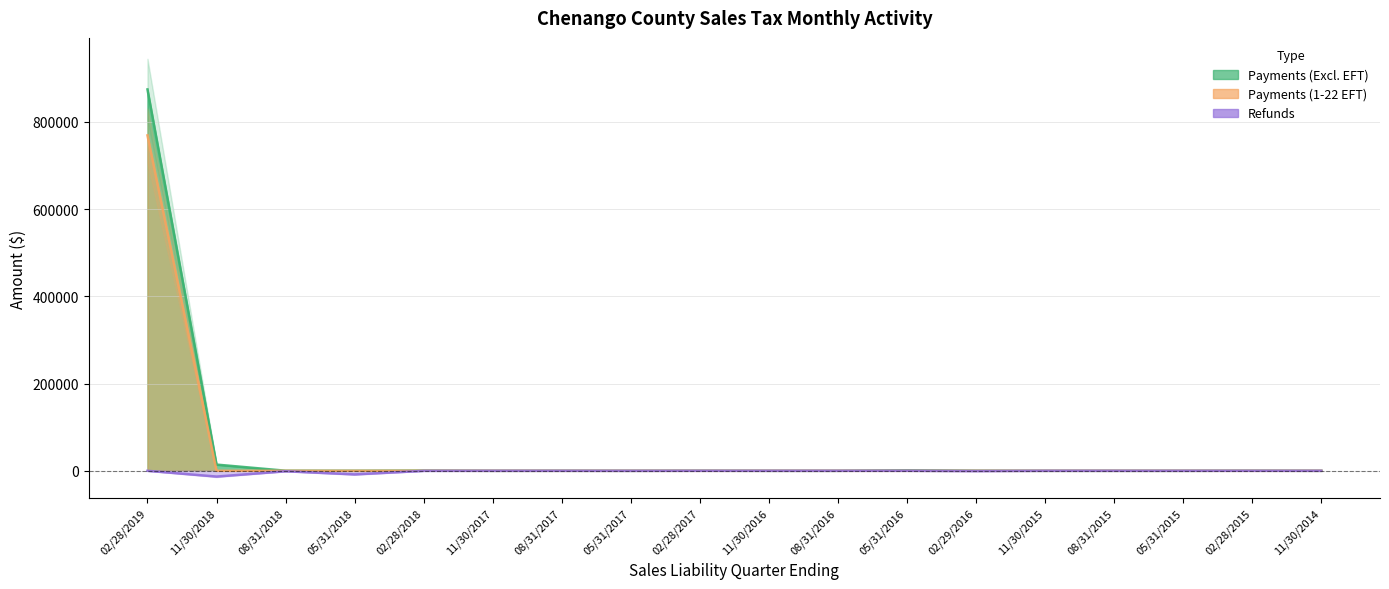

How many categories are shown in the chart?

18